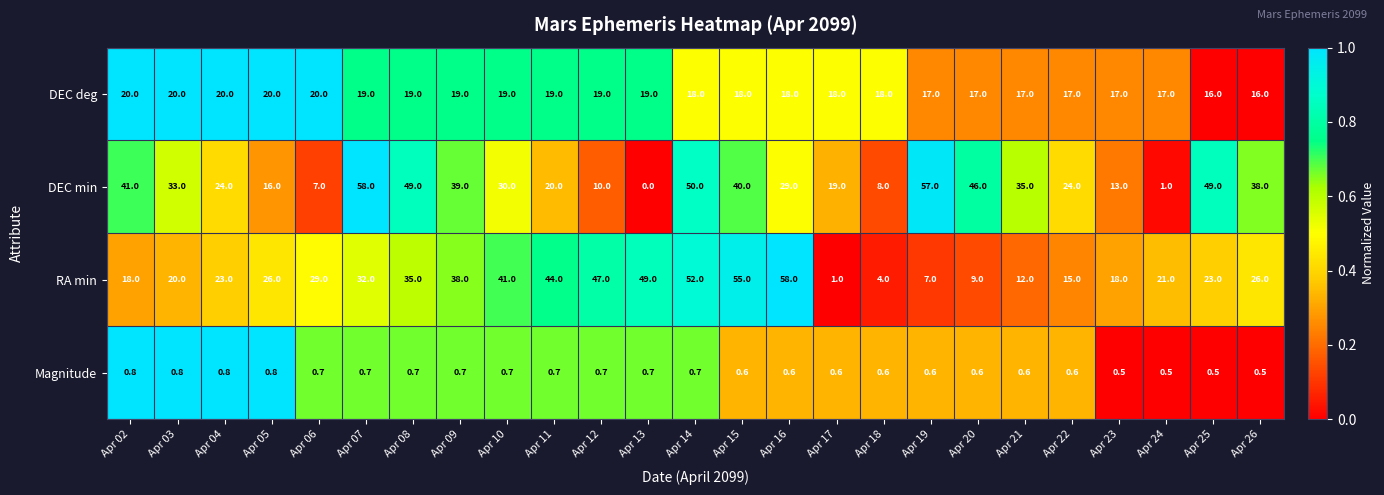

The Magnitude series shows 0.3 at Apr 16. True or false?

False